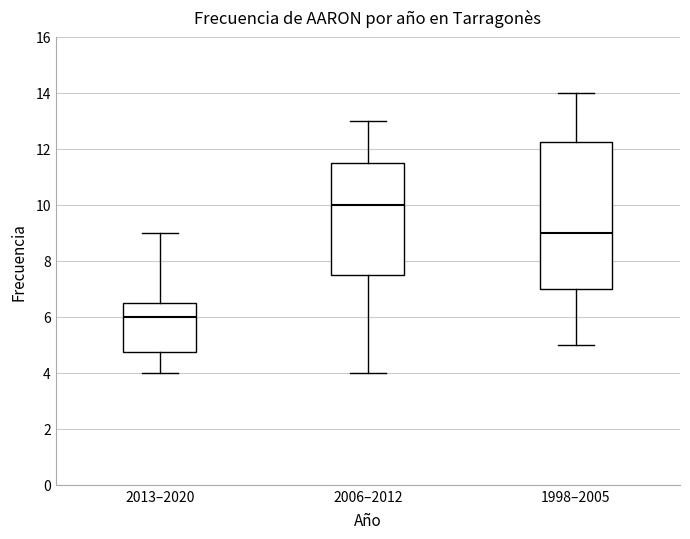

Reading left to right, transcribe this box plot: for each box, give where its median line is, the range the box spans, and where its two whiskers end, as read against the y-axis. The values are not printed on the chart, so give them approximately, as read against the axis.

2013–2020: median 6.0, box 4.8 to 6.6, whiskers 4.0 to 9.0
2006–2012: median 10.0, box 7.6 to 11.6, whiskers 4.0 to 13.0
1998–2005: median 9.0, box 7.0 to 12.2, whiskers 5.0 to 14.0